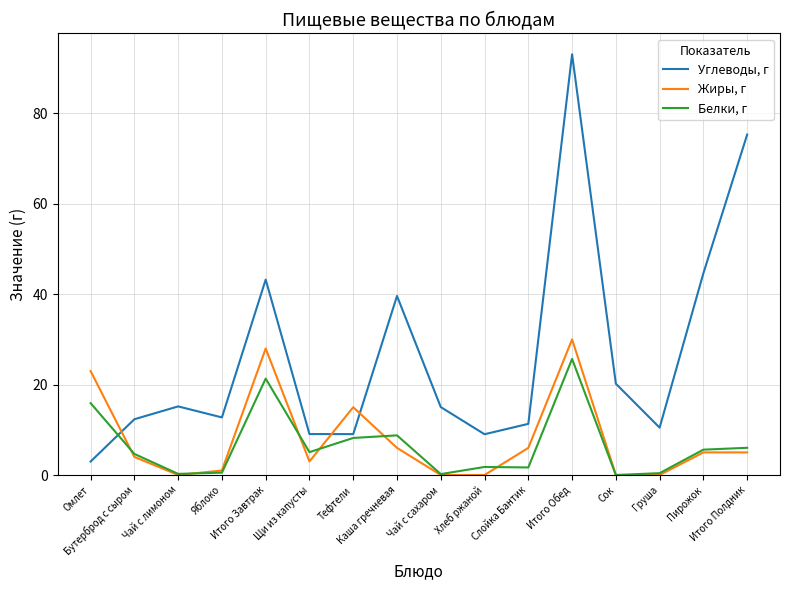

What is the maximum value for Жиры, г?

30.0